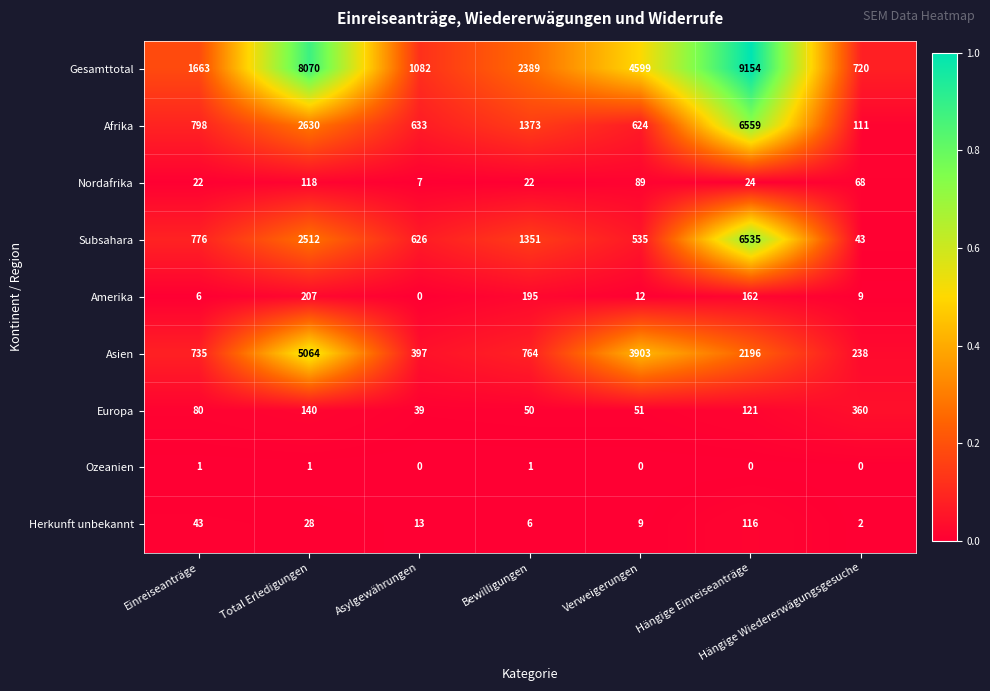

At which label is Amerika closest to 103?

Hängige Einreiseanträge